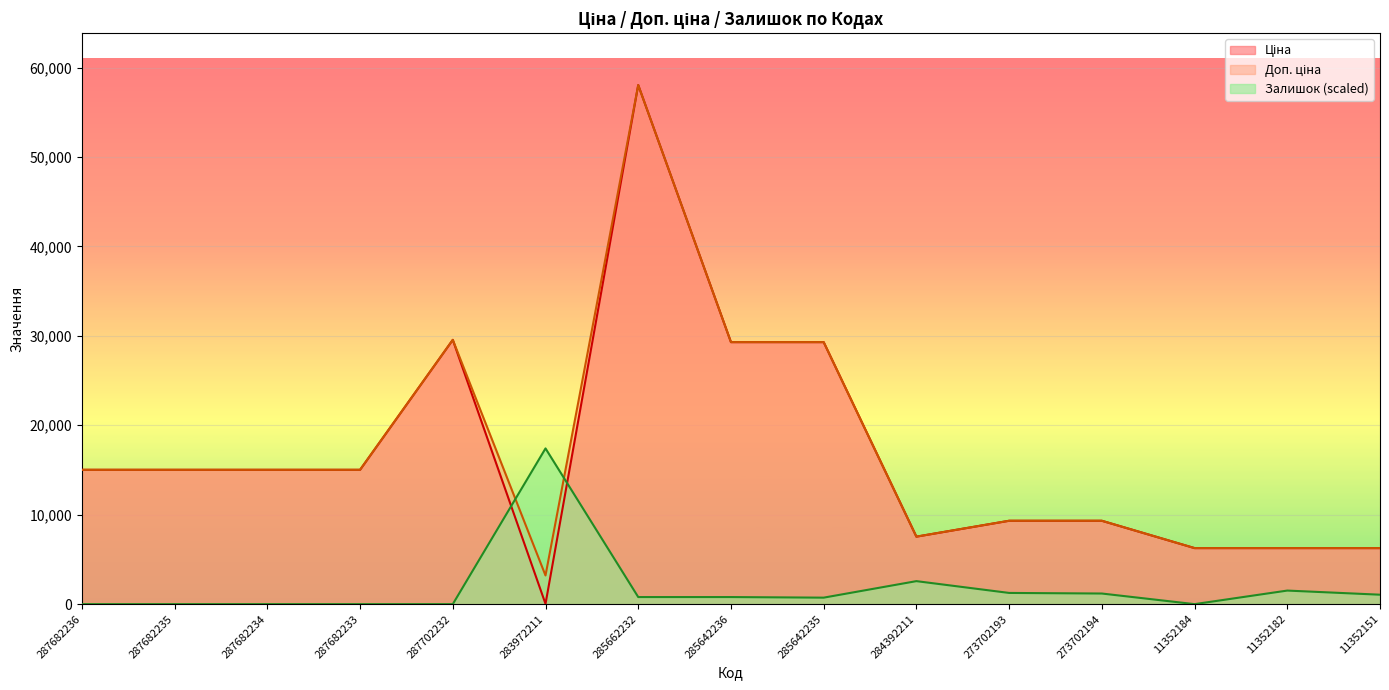

What are all the series names shown in the legend?

Ціна, Доп. ціна, Залишок